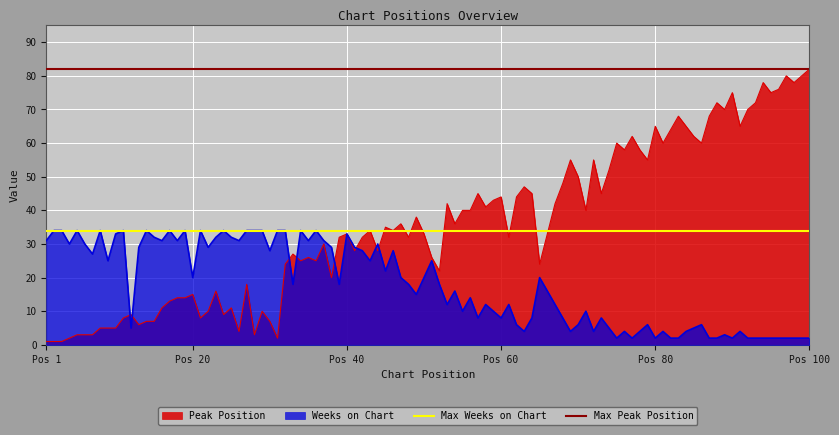

The value of Peak Position at Pos 20 is 4. True or false?

False